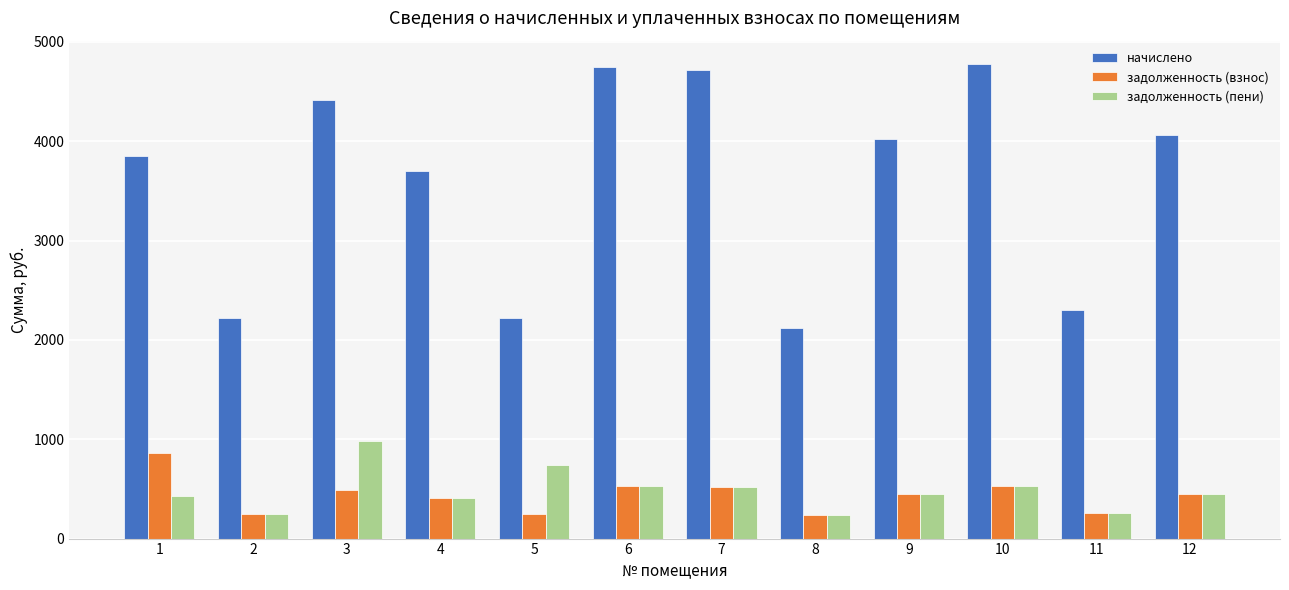

What are all the series names shown in the legend?

начислено, задолженность (взнос), задолженность (пени)